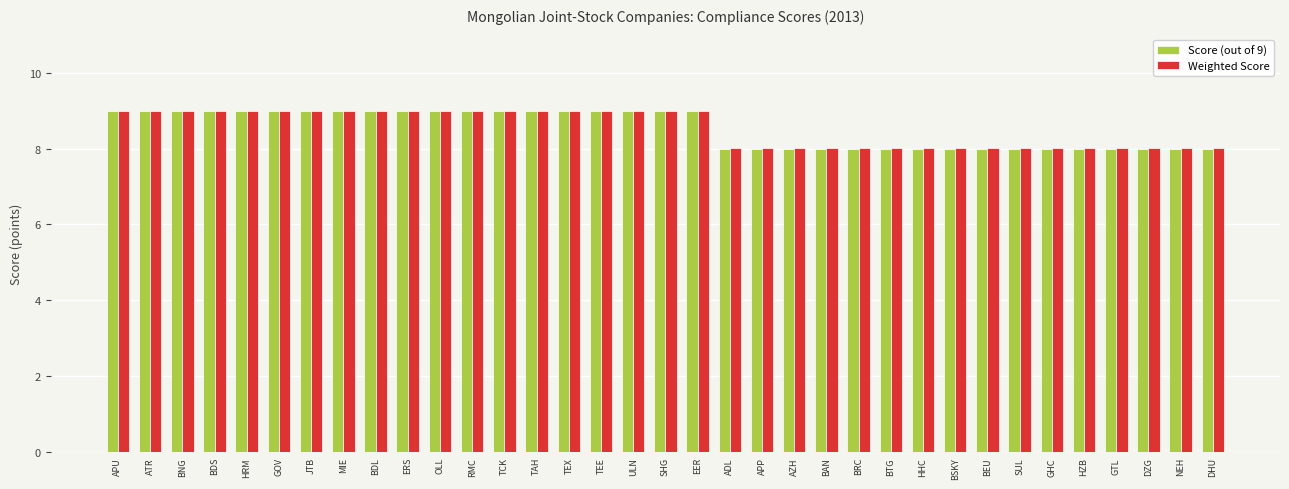

Which series has the widest spread of values?

Score (out of 9)